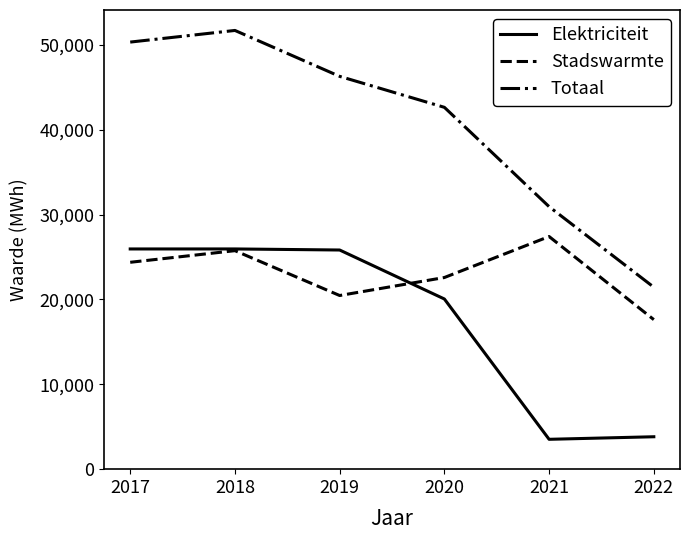

At which category does Totaal reach its first local peak?

2018